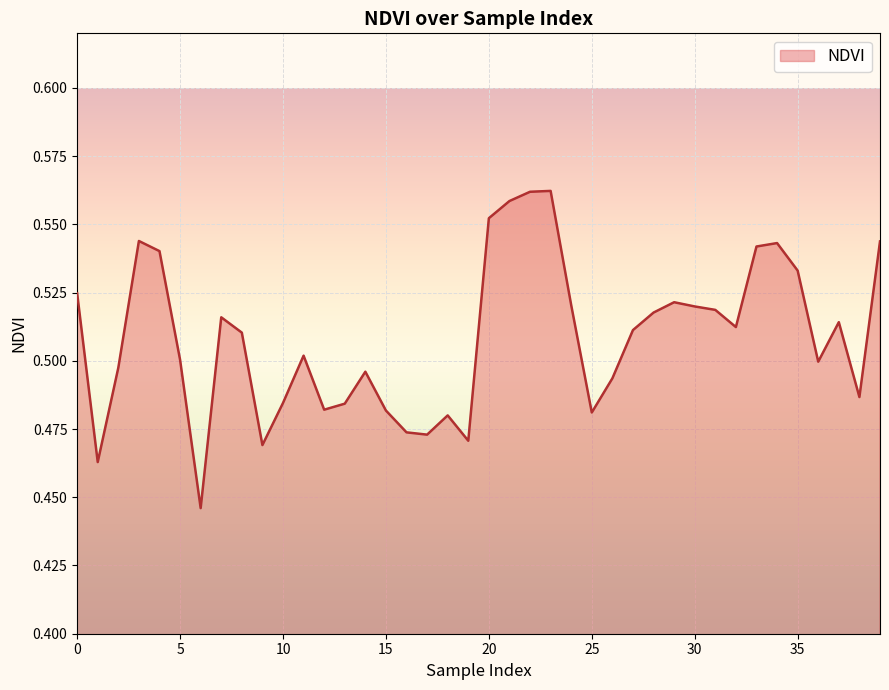

Rank the categories by value from lowest to highest.

6, 1, 9, 19, 17, 16, 18, 25, 15, 12, 13, 10, 38, 26, 14, 2, 36, 5, 11, 8, 27, 32, 37, 7, 28, 31, 30, 24, 29, 0, 35, 4, 33, 34, 39, 3, 20, 21, 22, 23